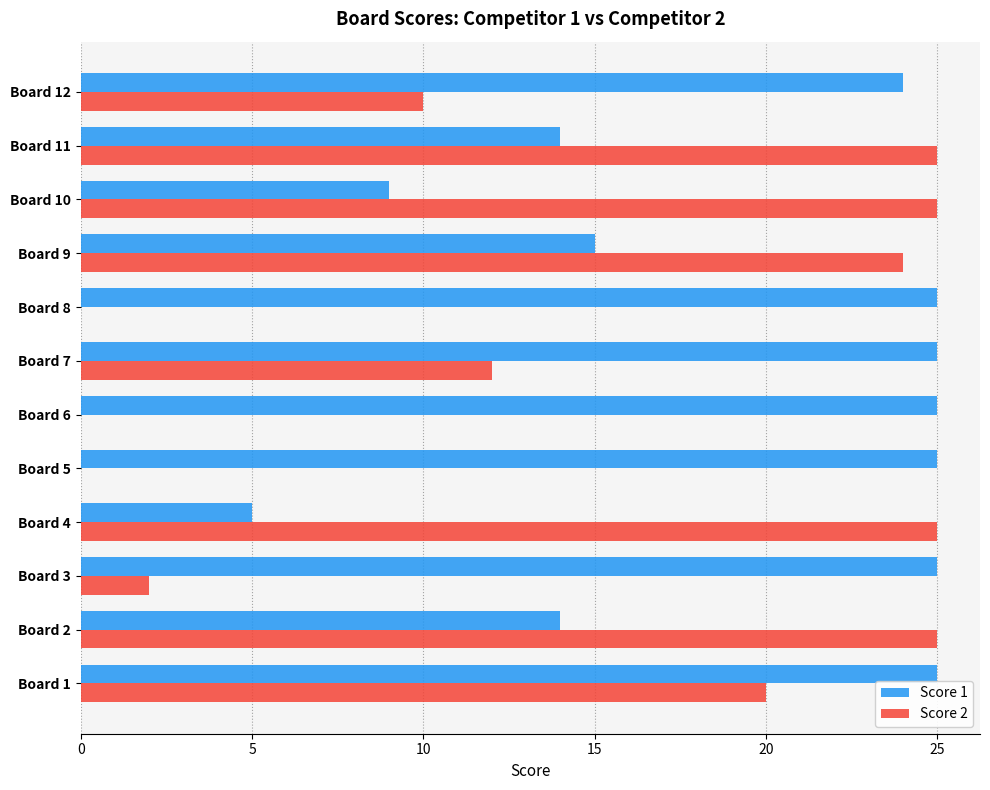

What is the greatest value displayed?

25